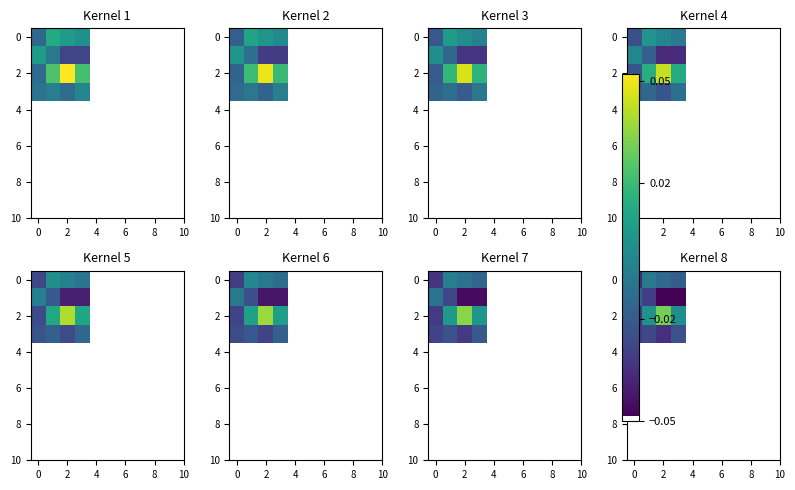

How many values in 2 are below zero?

1